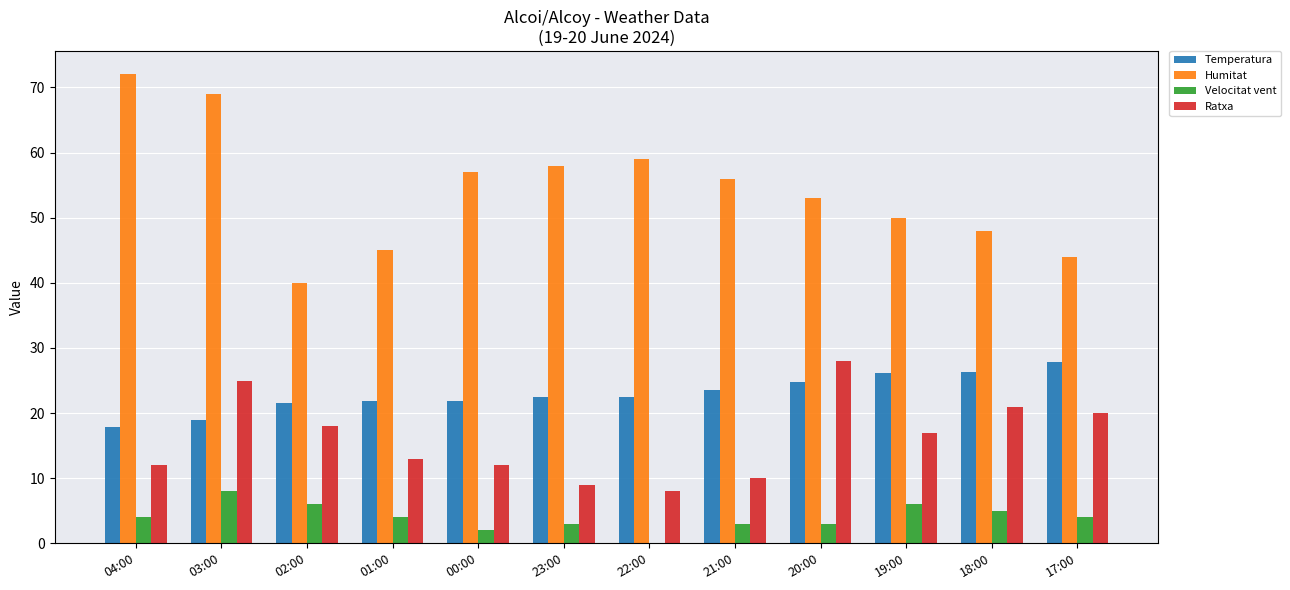

At which label is Ratxa closest to 18?

02:00